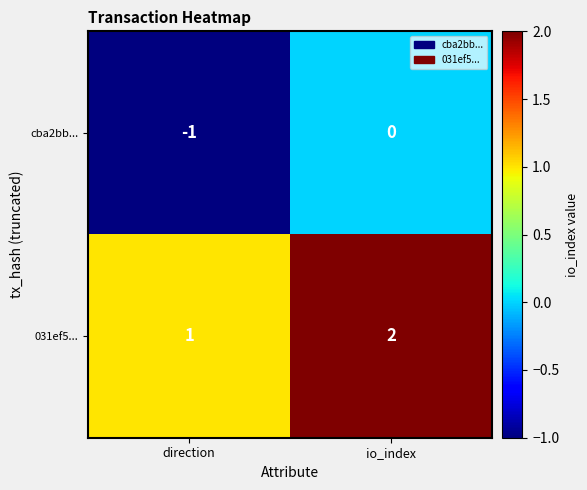

At which category is the sum across all series the highest?

io_index